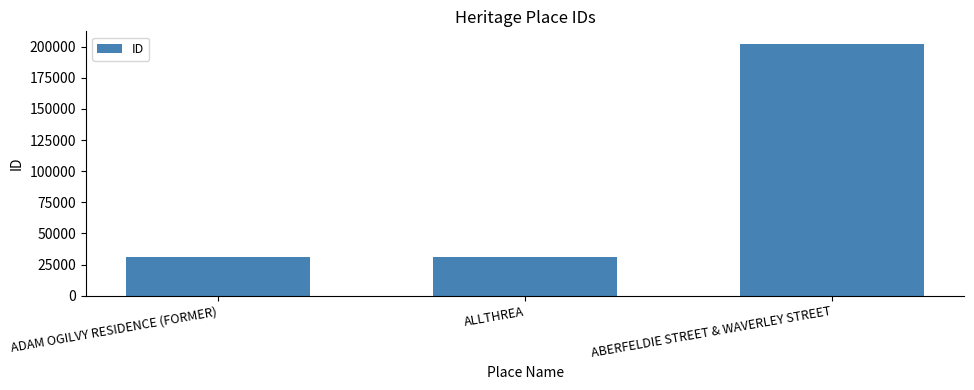

What is the ratio of the value at ALLTHREA to the value at ADAM OGILVY RESIDENCE (FORMER)?

1.0